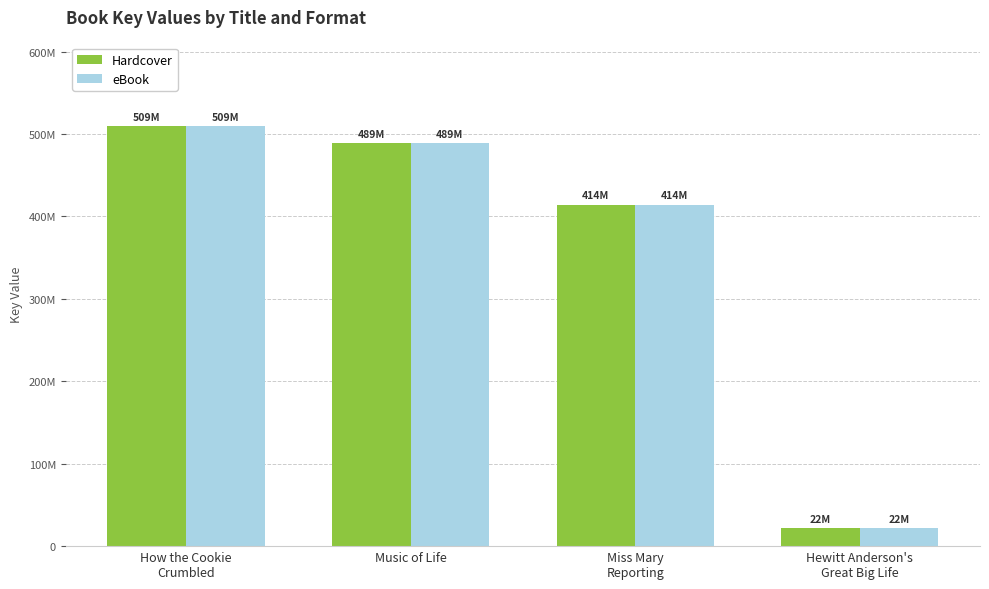

Where is Hardcover nearest to the value 265515094?

Miss Mary
Reporting